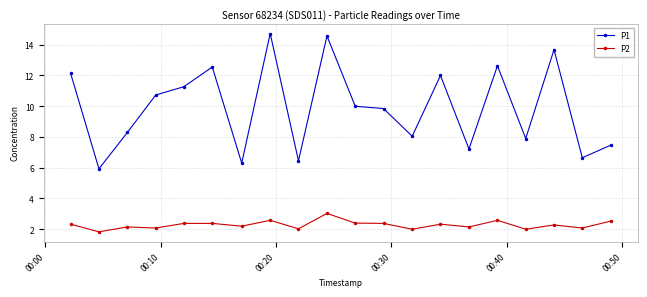

True or false: P2 and P1 intersect in this chart.

False